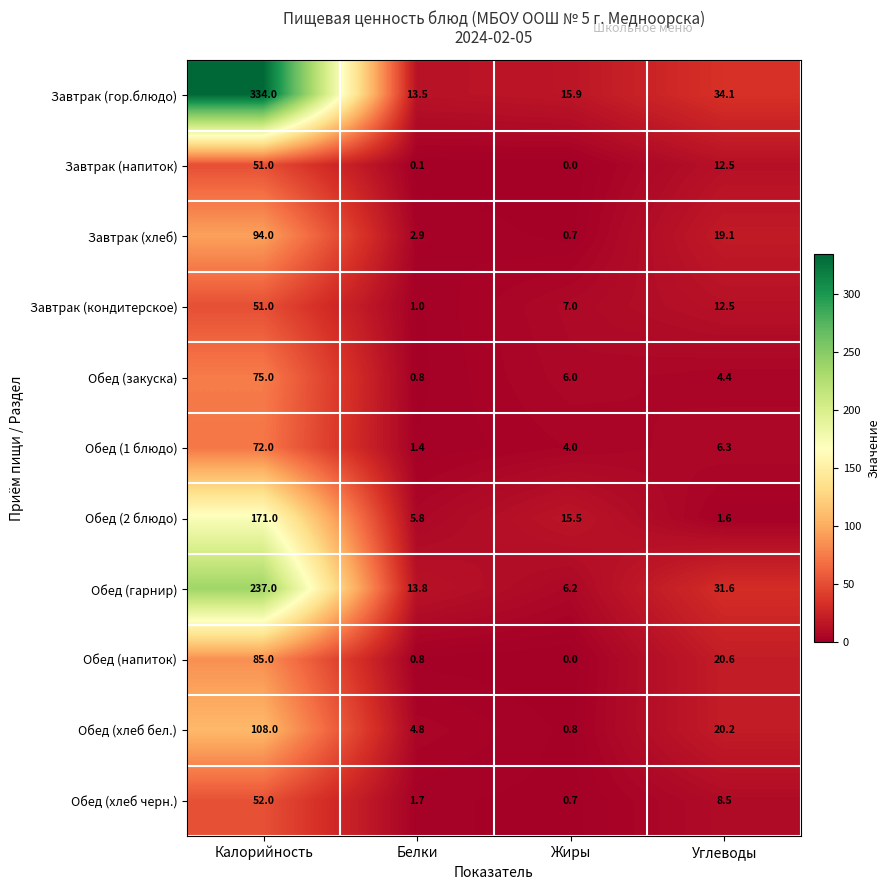

True or false: Обед (хлеб черн.) has a value of 8.5 at Углеводы.

True